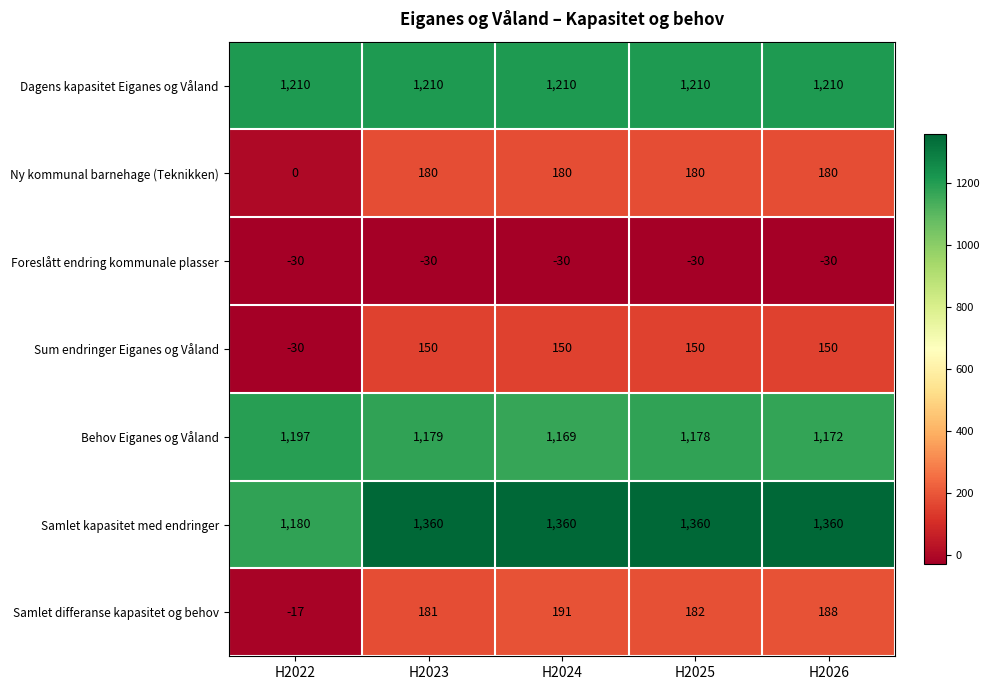

What is the sum of all Sum endringer Eiganes og Våland values?

570